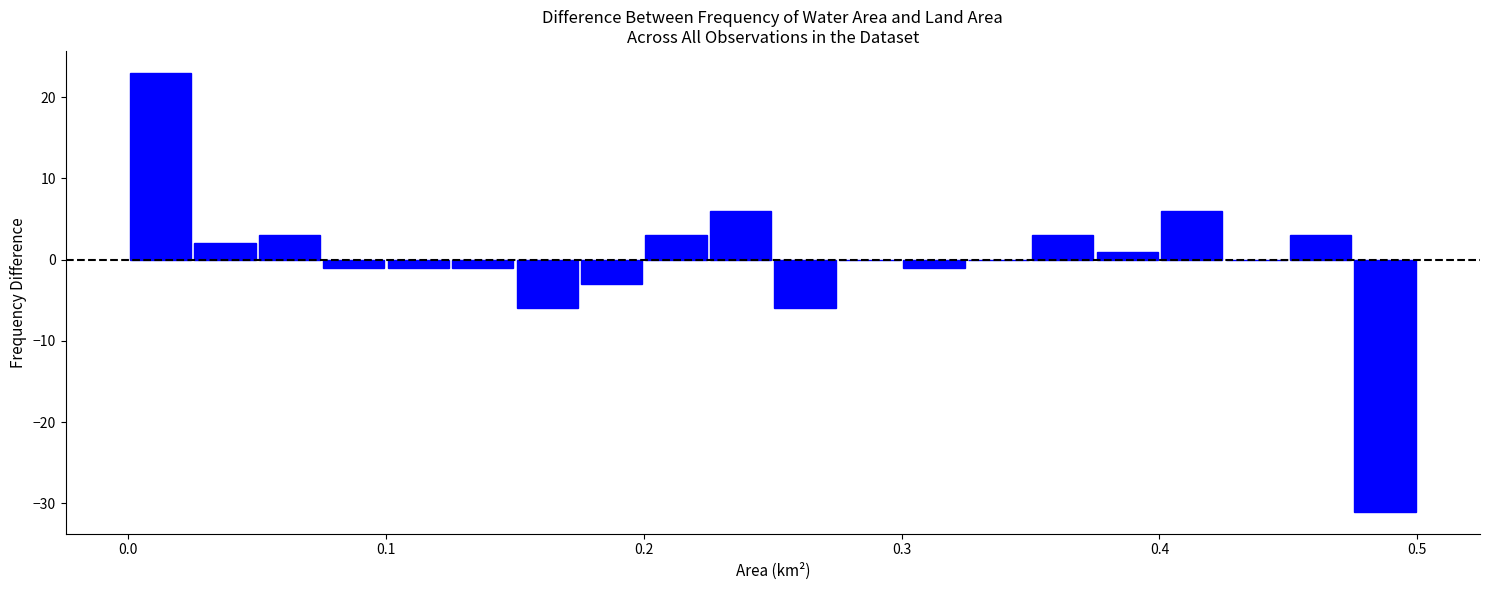

Read against the x-axis, roughly where is the centre of the tallest bar?

0.01